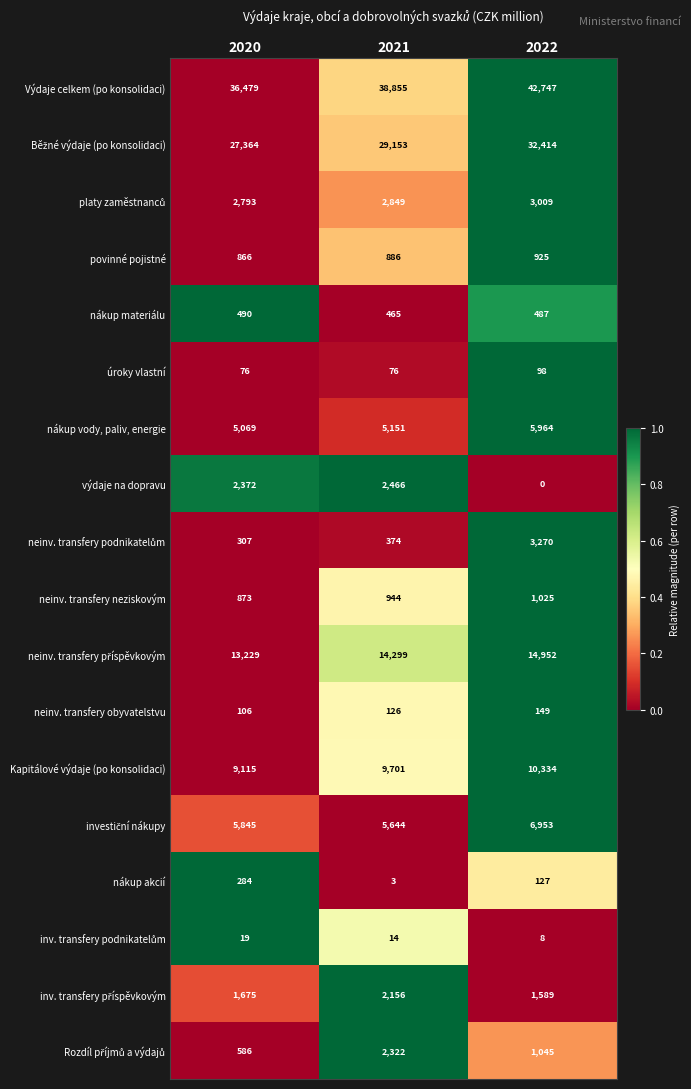

Is it true that povinné pojistné equals 886 at 2021?

True